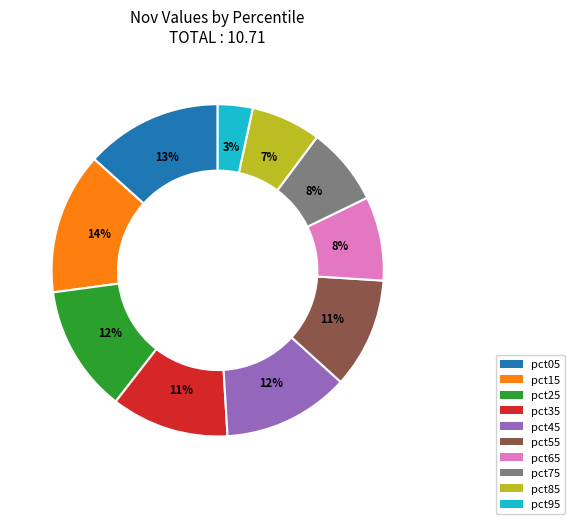

To the nearest percent, what percentage of the pie is pct75?

8%